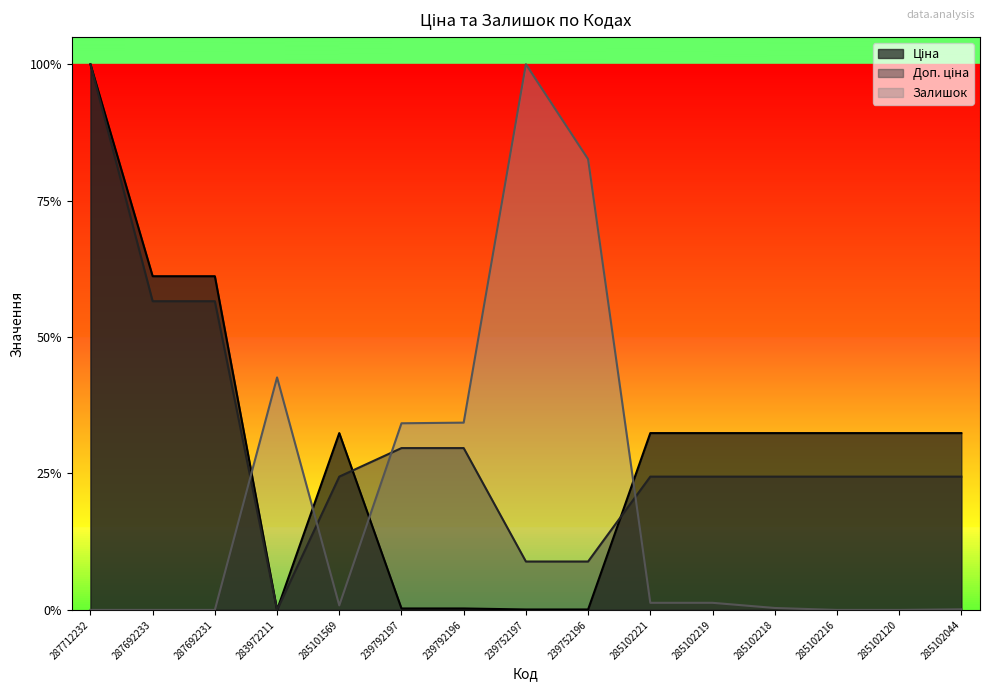

How many lines are shown in the chart?

3